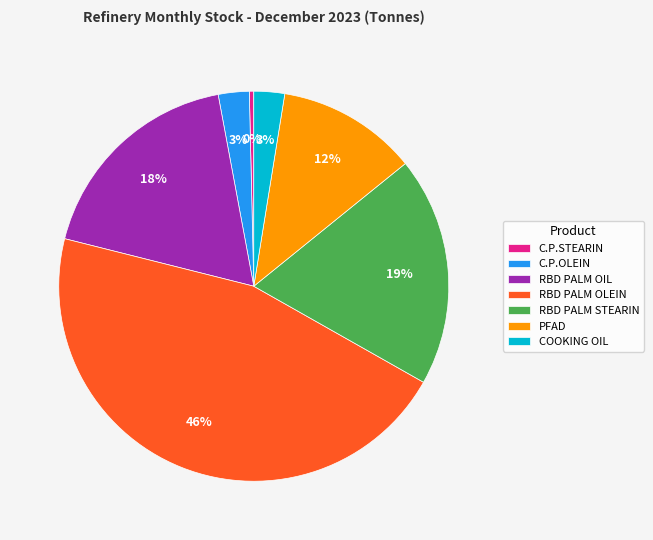

To the nearest percent, what is the average slice percentage?

14%